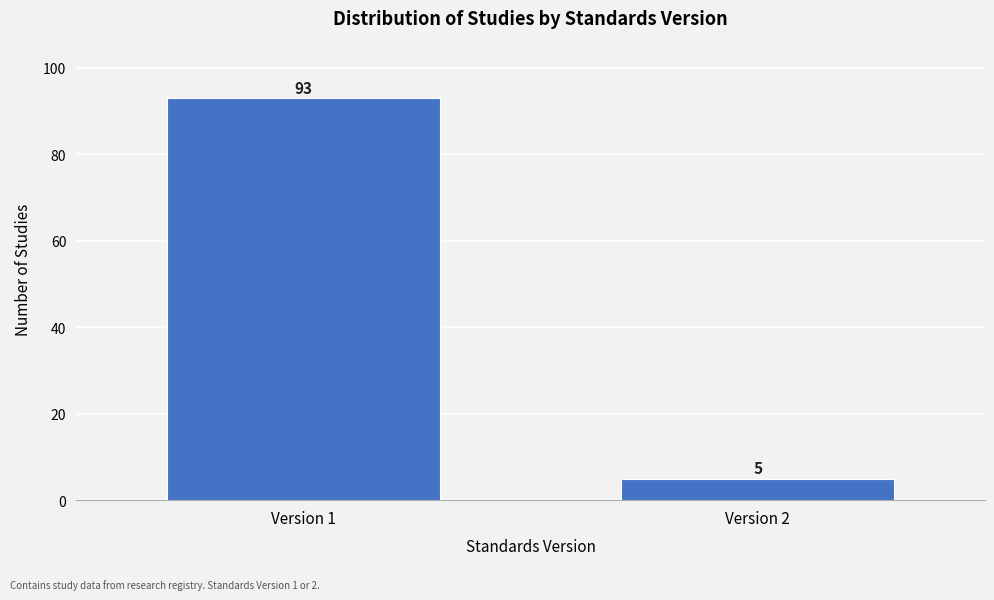

Reading right to left, list all the values displayed in this chart.

5	93